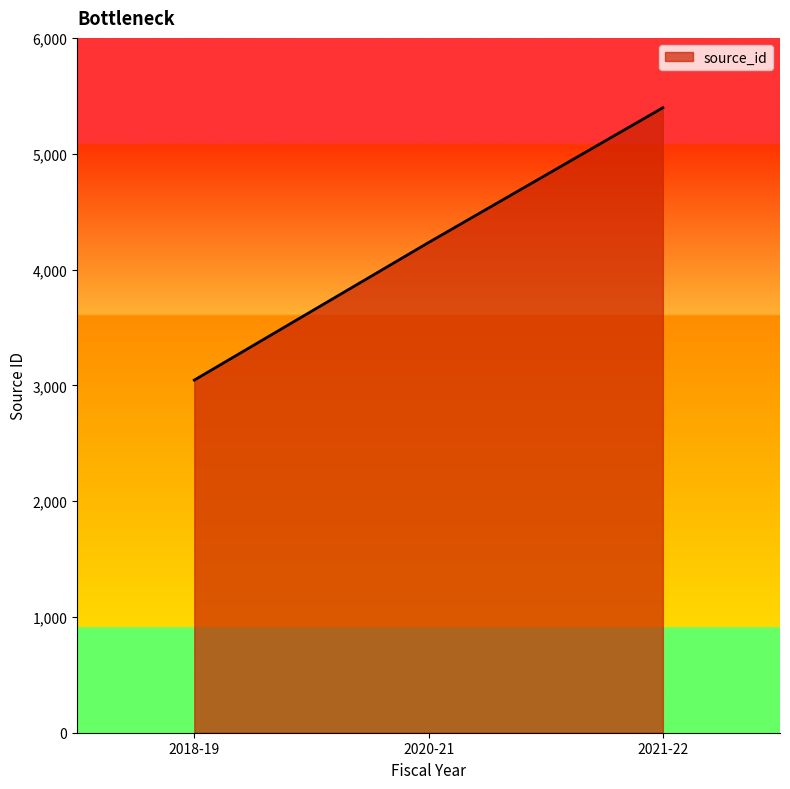

Approximately how many times larger is the value at 2018-19 compared to 2020-21?

0.7